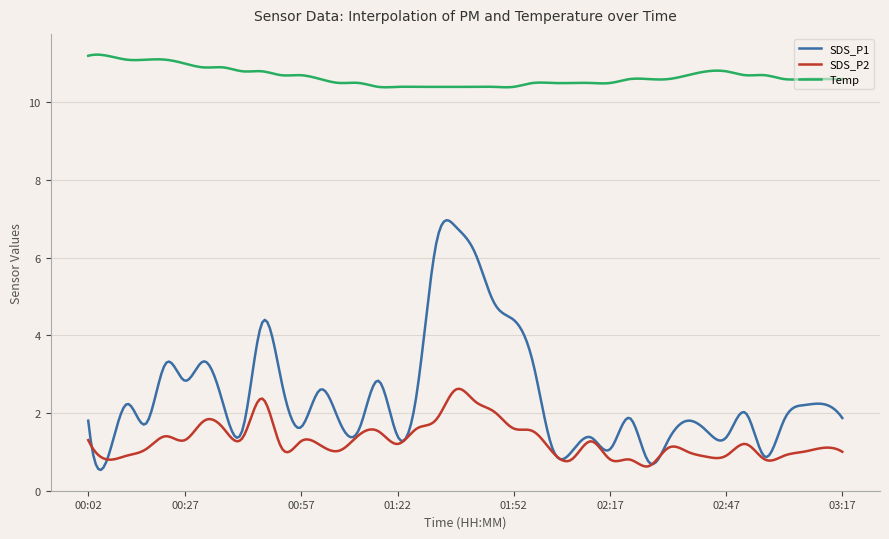

What is the lowest value of the SDS_P2 series?

0.6